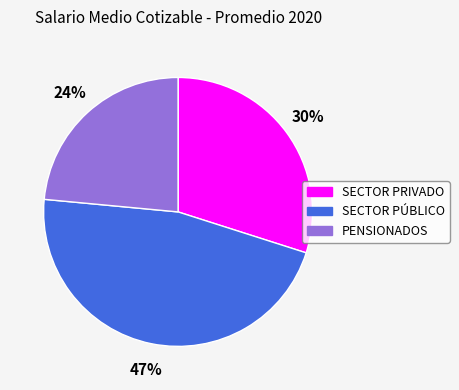

To the nearest percent, what is the difference between the SECTOR PÚBLICO and PENSIONADOS slice percentages?

23%